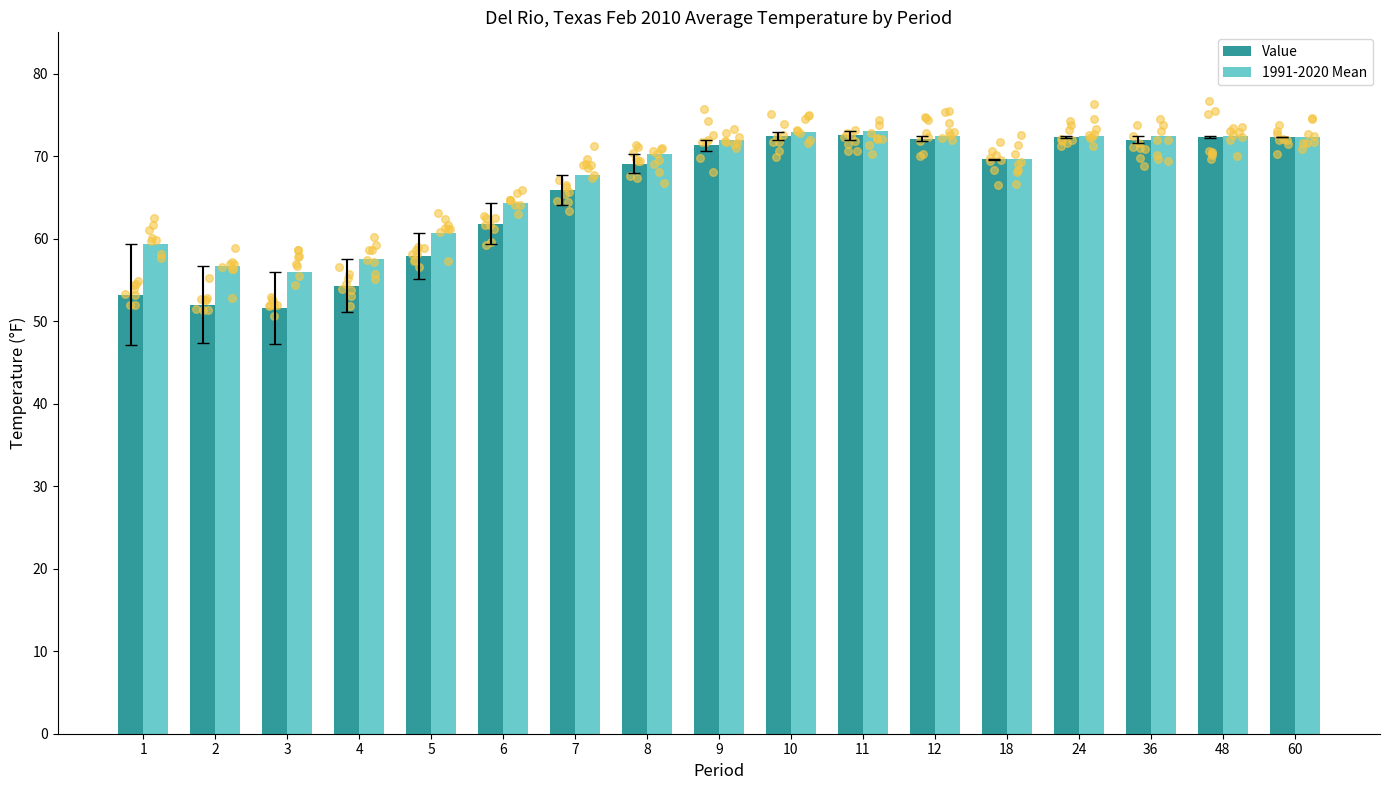

Which series has the widest spread of Y values?

Value